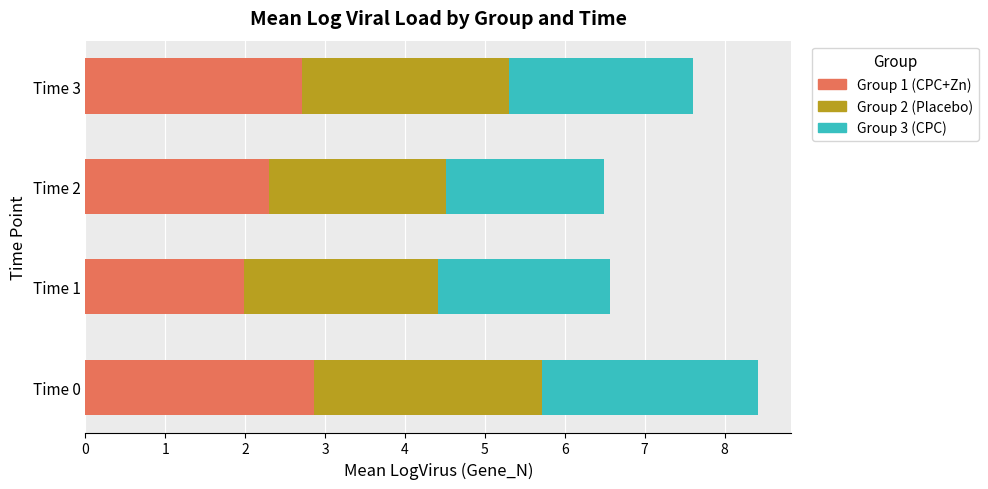

What are all the series names shown in the legend?

Group 1 (CPC+Zn), Group 2 (Placebo), Group 3 (CPC)